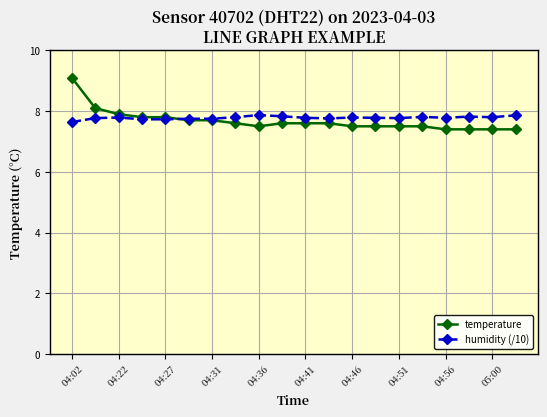

What is the minimum value shown in the chart?

7.4